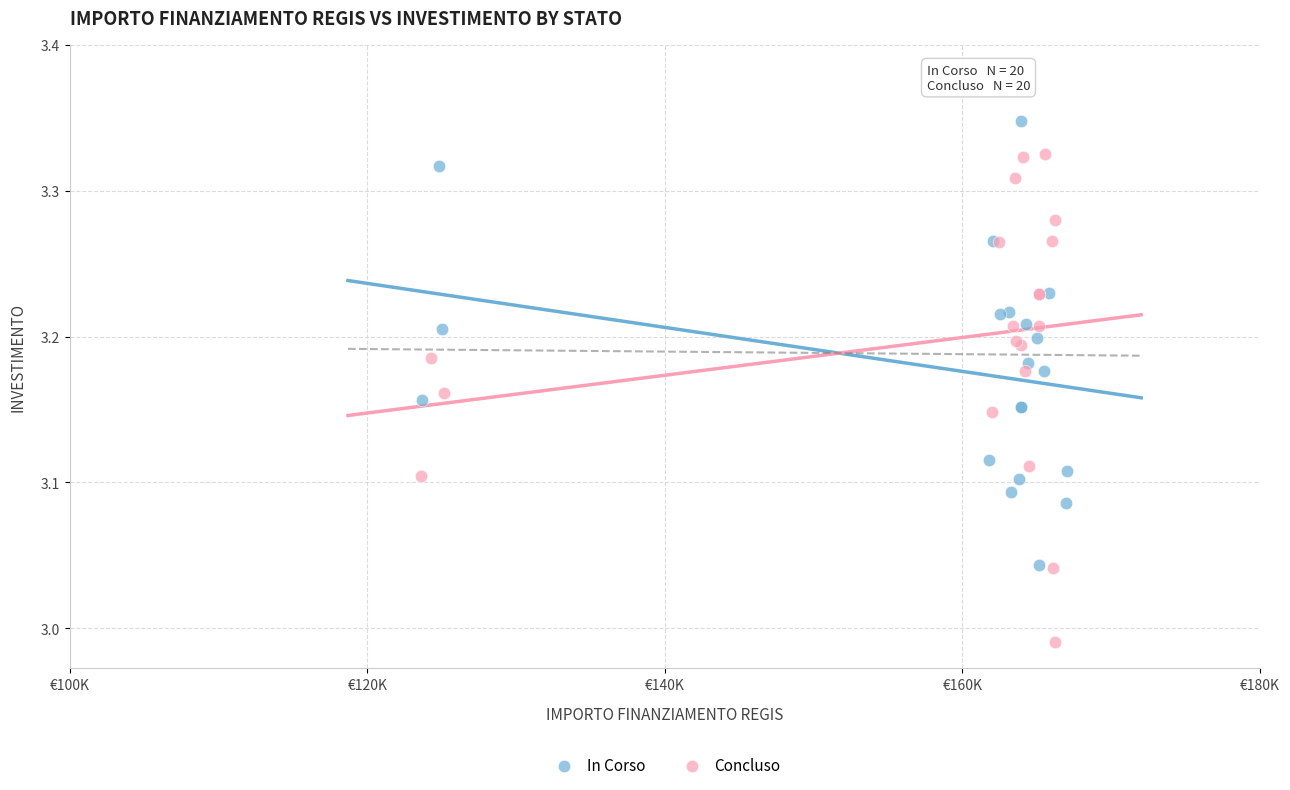

Which series reaches the maximum Y coordinate?

In Corso